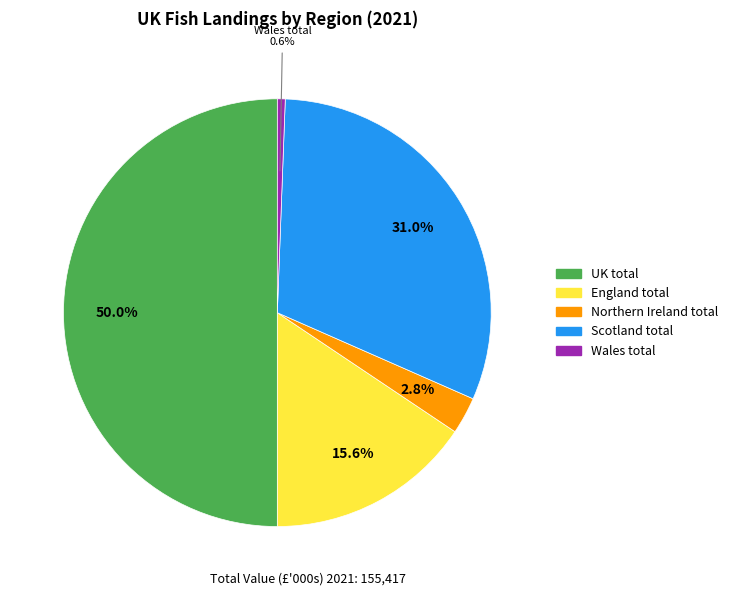

Does England total account for over 50% of the chart?

No